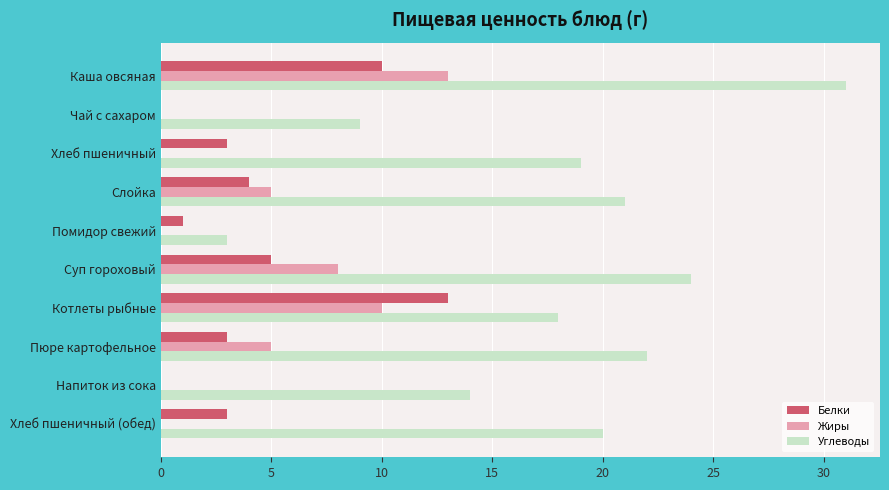

Count the number of categories in the chart.

10